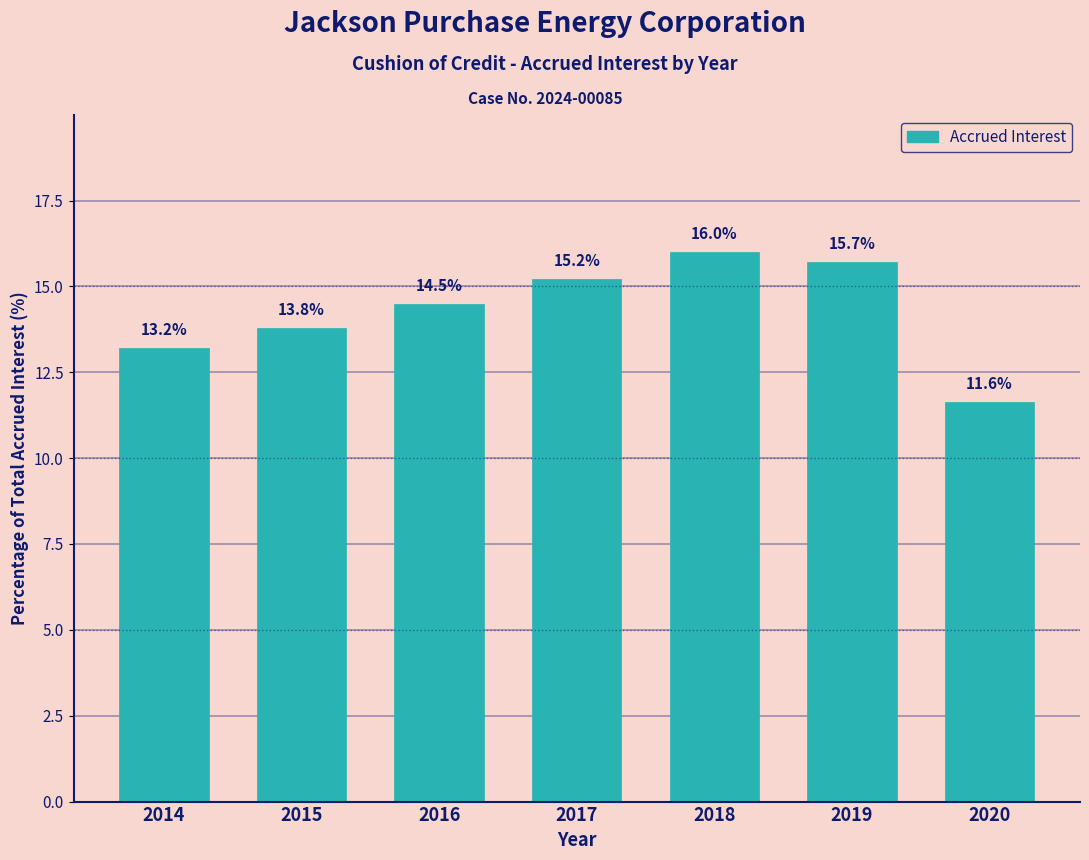

Reading left to right, transcribe all the data shown in this chart.

2014=13.2	2015=13.8	2016=14.5	2017=15.2	2018=16.0	2019=15.7	2020=11.6